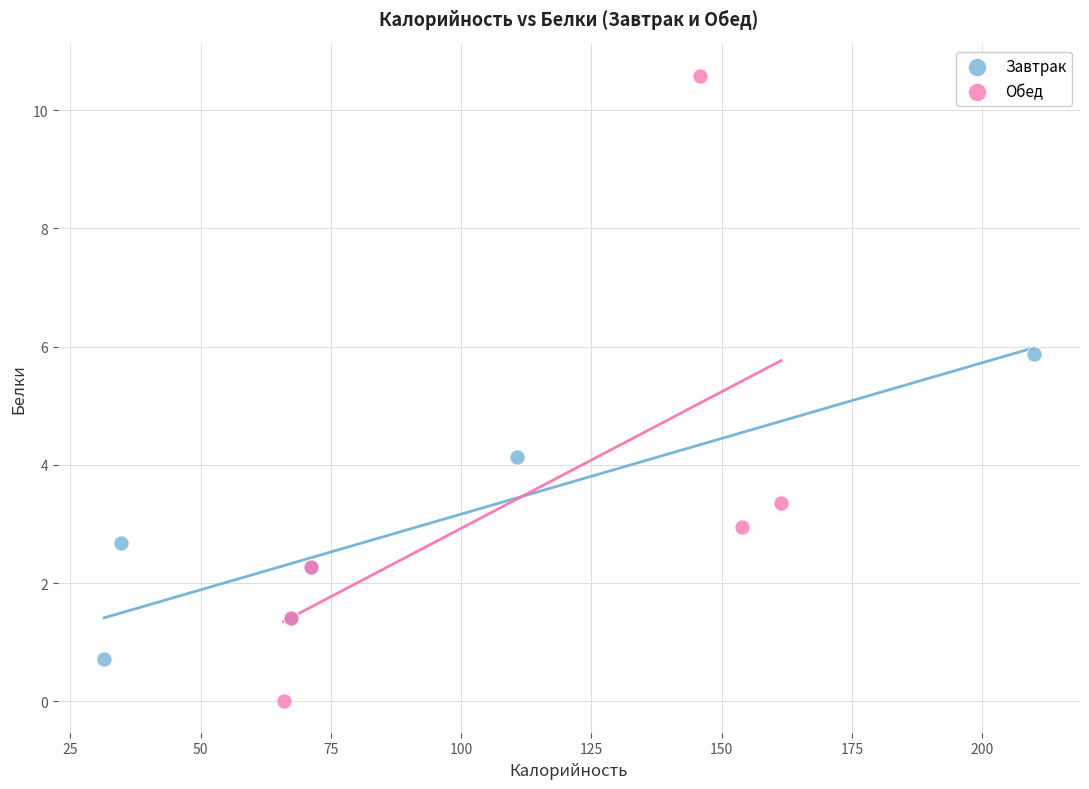

Which series reaches the maximum Y coordinate?

Обед